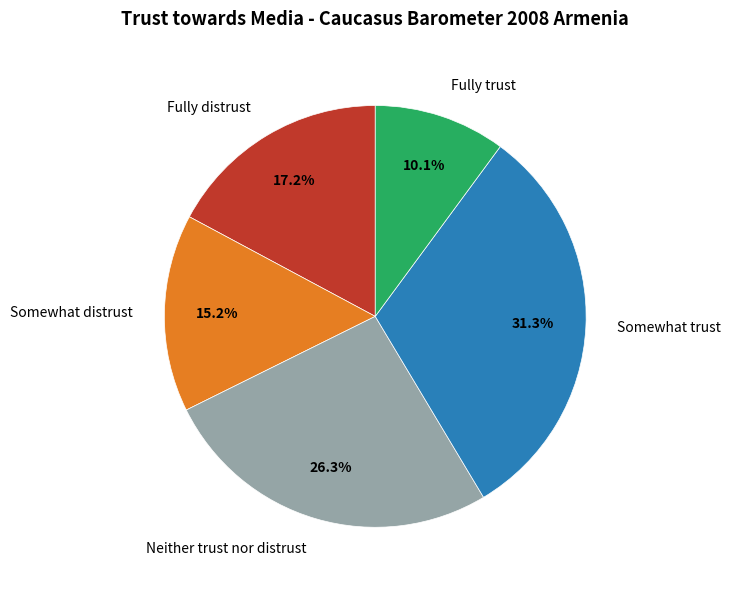

Is there a majority slice in this chart?

No